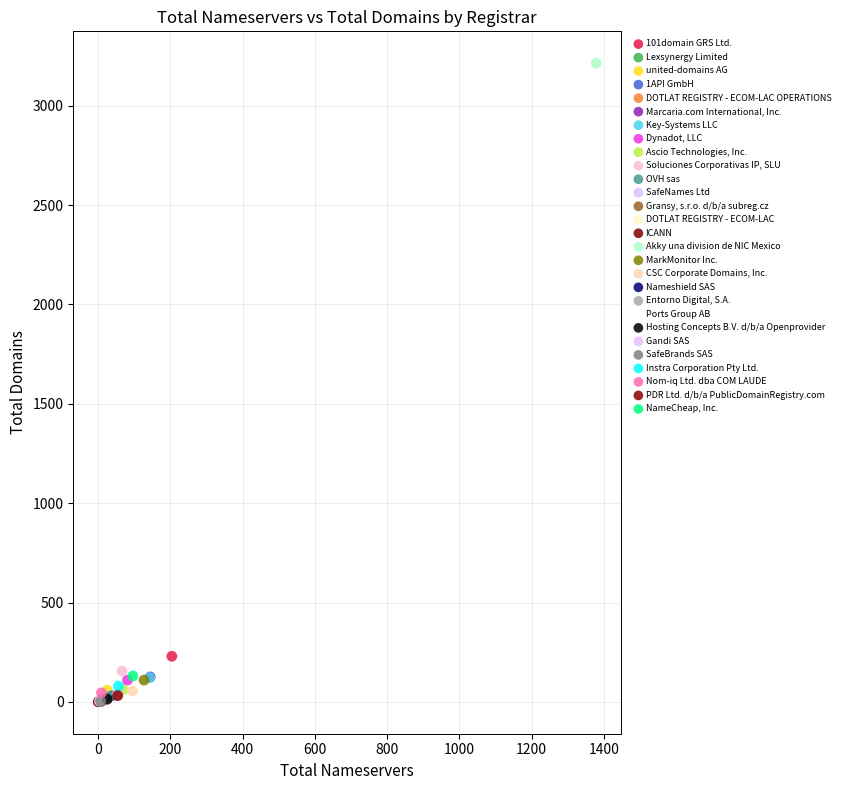

What are all the series names shown in the legend?

101domain GRS Ltd., Lexsynergy Limited, united-domains AG, 1API GmbH, DOTLAT REGISTRY - ECOM-LAC OPERATIONS, Marcaria.com International, Inc., Key-Systems LLC, Dynadot, LLC, Ascio Technologies, Inc., Soluciones Corporativas IP, SLU, OVH sas, SafeNames Ltd, Gransy, s.r.o. d/b/a subreg.cz, DOTLAT REGISTRY - ECOM-LAC, ICANN, Akky una division de NIC Mexico, MarkMonitor Inc., CSC Corporate Domains, Inc., Nameshield SAS, Entorno Digital, S.A., Ports Group AB, Hosting Concepts B.V. d/b/a Openprovider, Gandi SAS, SafeBrands SAS, Instra Corporation Pty Ltd., Nom-iq Ltd. dba COM LAUDE, PDR Ltd. d/b/a PublicDomainRegistry.com, NameCheap, Inc.